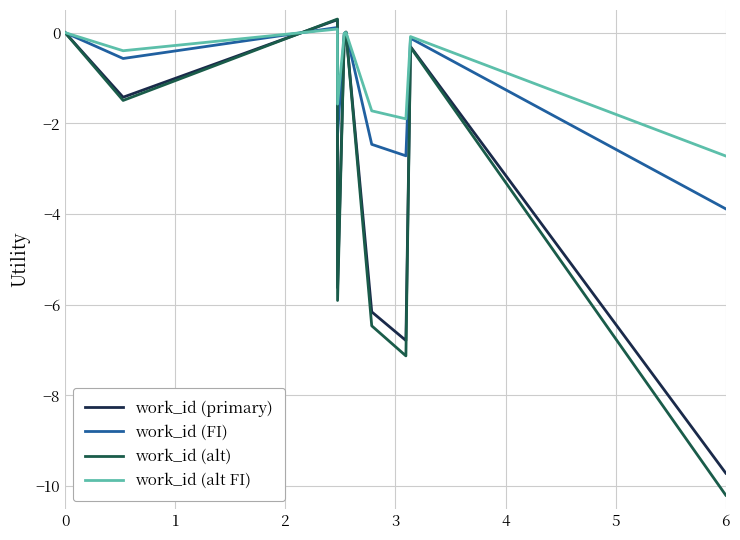

What is the minimum value for work_id (alt FI)?

-2.7